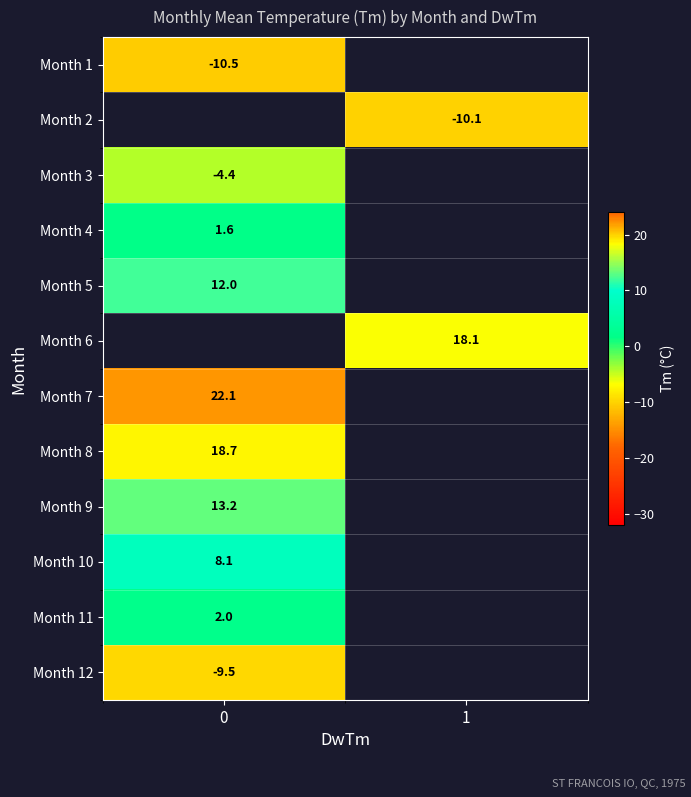

The Month 7 series shows 8.3 at 0. True or false?

False